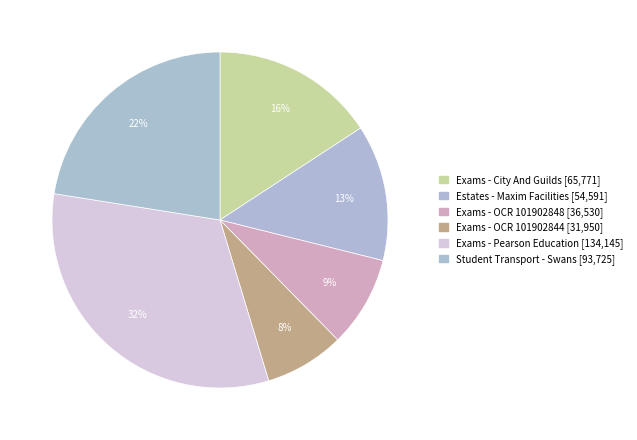

Rank the categories by value from highest to lowest.

Exams - Pearson Education [134,145], Student Transport - Swans [93,725], Exams - City And Guilds [65,771], Estates - Maxim Facilities [54,591], Exams - OCR 101902848 [36,530], Exams - OCR 101902844 [31,950]